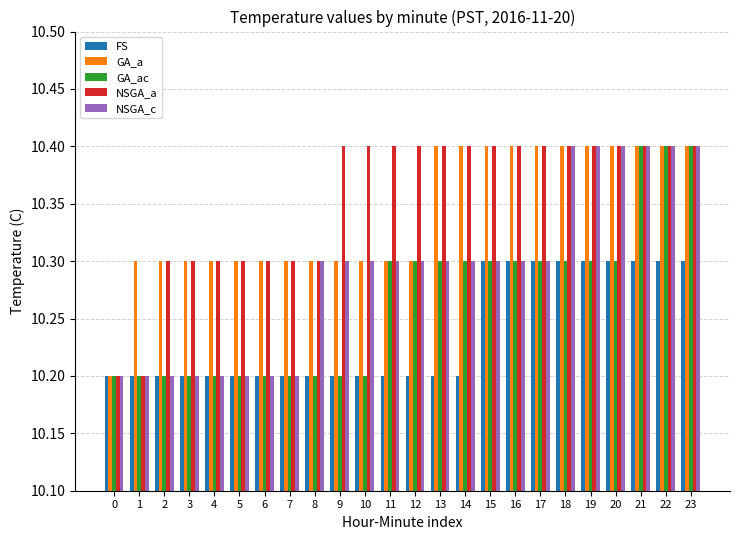

The value of FS at 10 is 5.0. True or false?

False